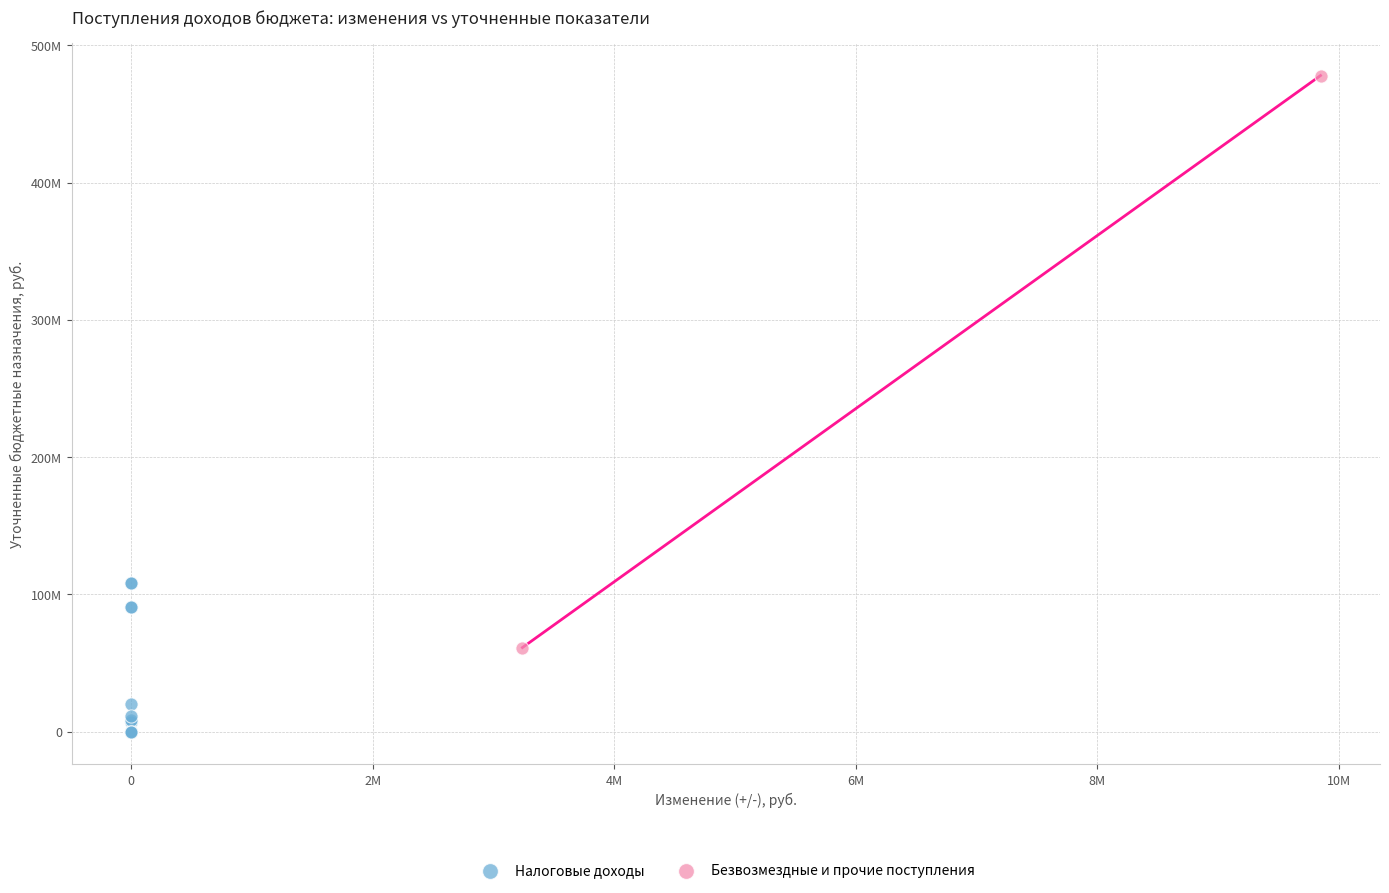

What are all the series names shown in the legend?

Налоговые доходы, Безвозмездные и прочие поступления